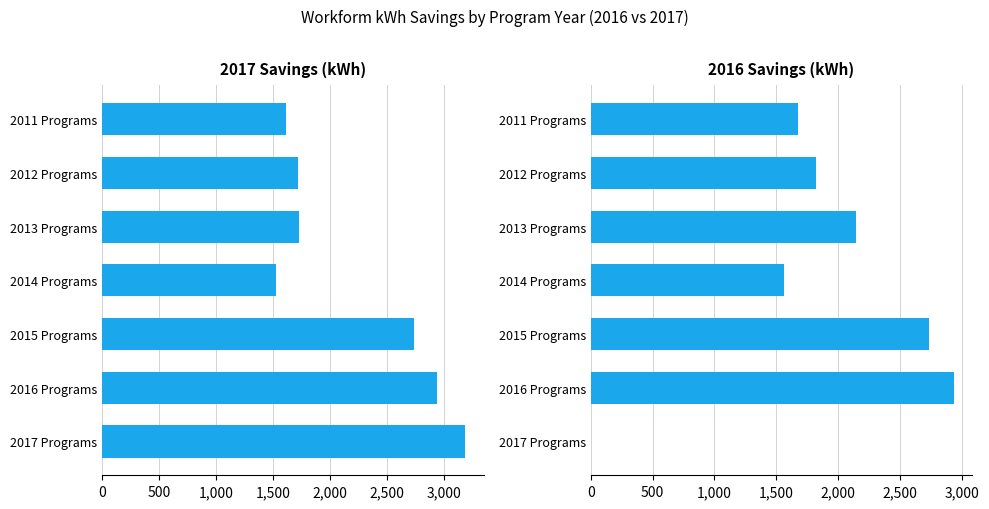

What is the difference between the maximum and second lowest values in the 2016 Savings series?

1378.4